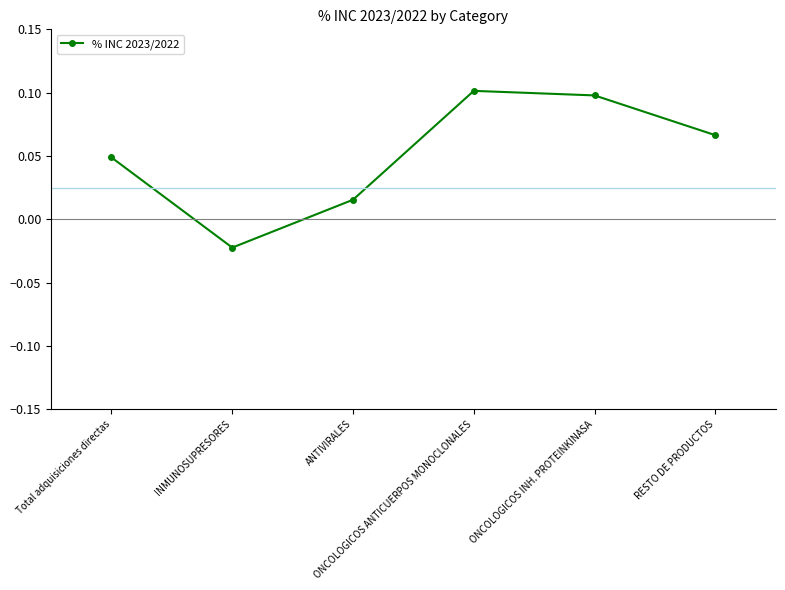

What is the change in value from Total adquisiciones directas to INMUNOSUPRESORES?

-0.1